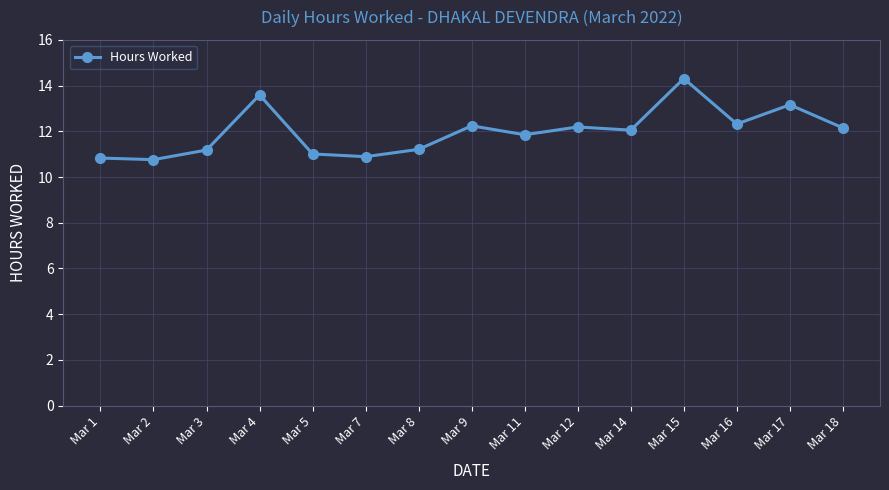

What is the ratio of the value at Mar 16 to the value at Mar 11?

1.0